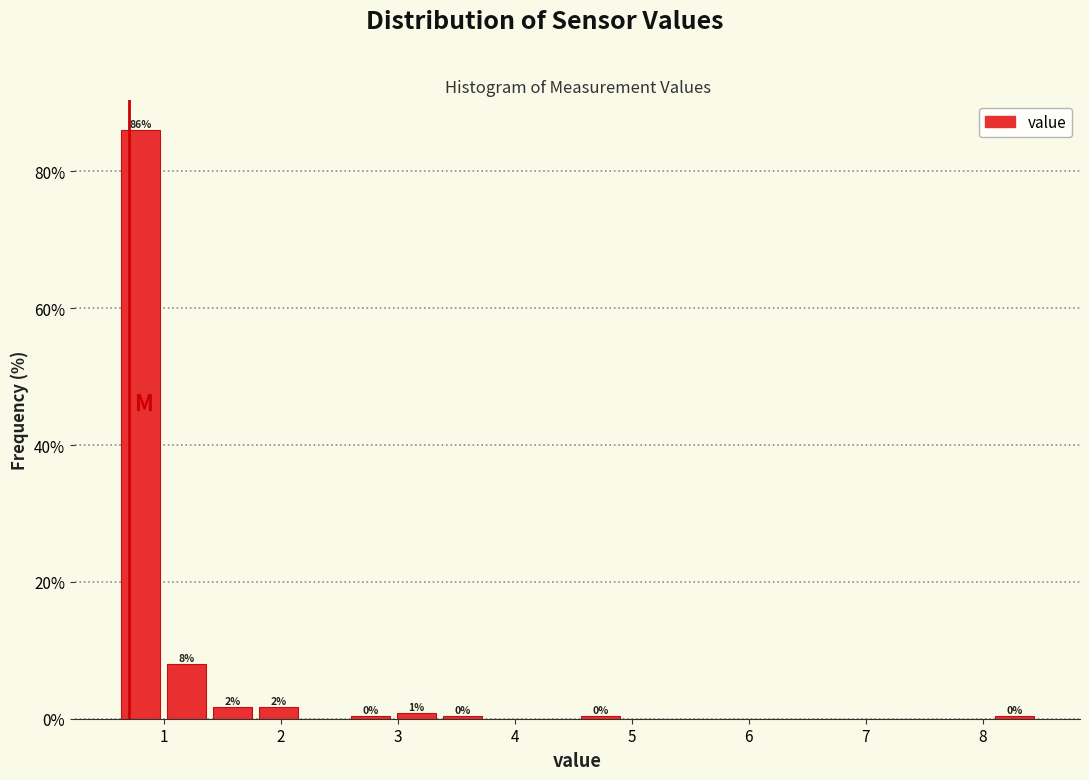

Read against the x-axis, roughly where is the centre of the tallest bar?

0.8